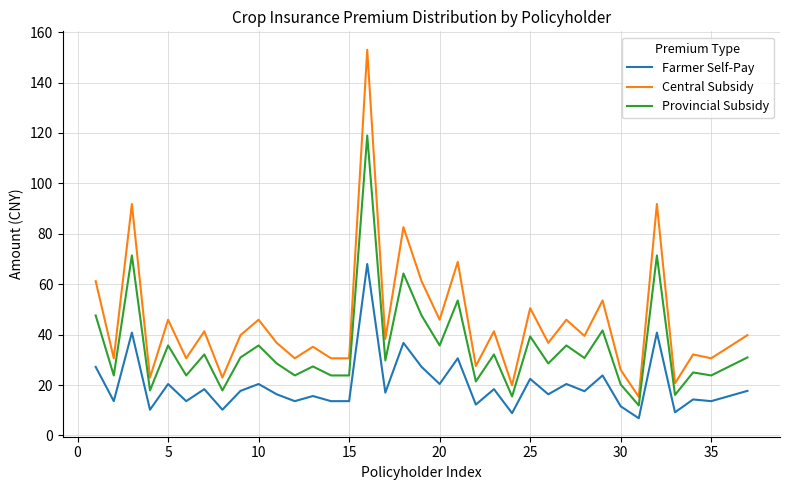

True or false: Provincial Subsidy has more than 0 interior local peaks.

True